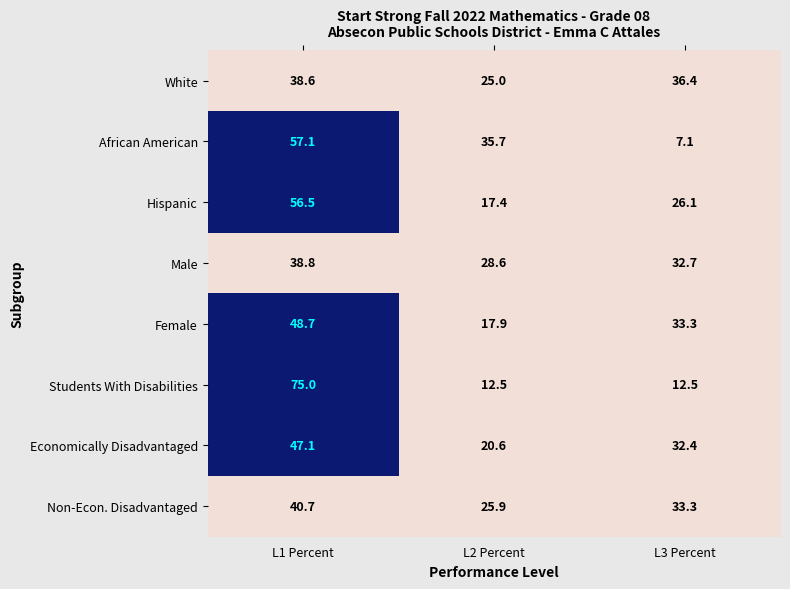

Reading left to right, transcribe all the data shown in this chart.

White: L1 Percent=38.6	L2 Percent=25.0	L3 Percent=36.4
African American: L1 Percent=57.1	L2 Percent=35.7	L3 Percent=7.1
Hispanic: L1 Percent=56.5	L2 Percent=17.4	L3 Percent=26.1
Male: L1 Percent=38.8	L2 Percent=28.6	L3 Percent=32.7
Female: L1 Percent=48.7	L2 Percent=17.9	L3 Percent=33.3
Students With Disabilities: L1 Percent=75.0	L2 Percent=12.5	L3 Percent=12.5
Economically Disadvantaged: L1 Percent=47.1	L2 Percent=20.6	L3 Percent=32.4
Non-Econ. Disadvantaged: L1 Percent=40.7	L2 Percent=25.9	L3 Percent=33.3